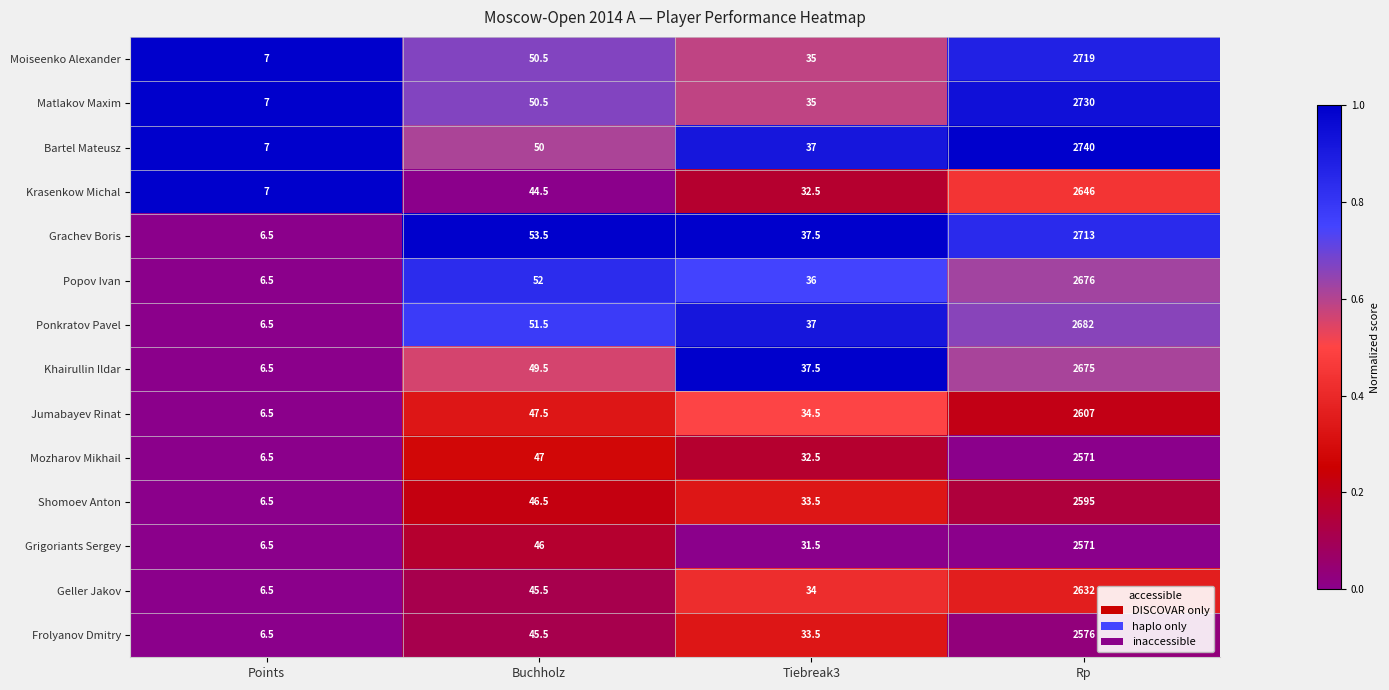

What is the sum of all Grigoriants Sergey values?

2655.0